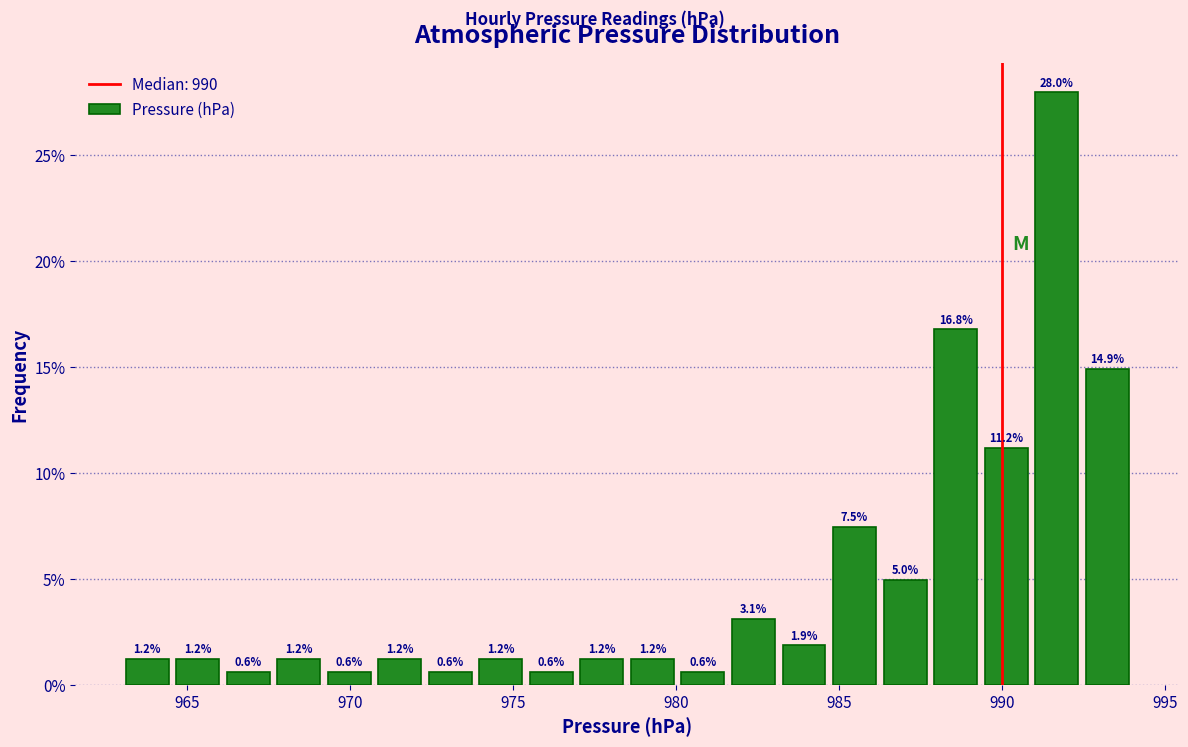

Around what value on the x-axis is the tallest bar? Give the approximate position of its centre, as read against the axis.

991.5